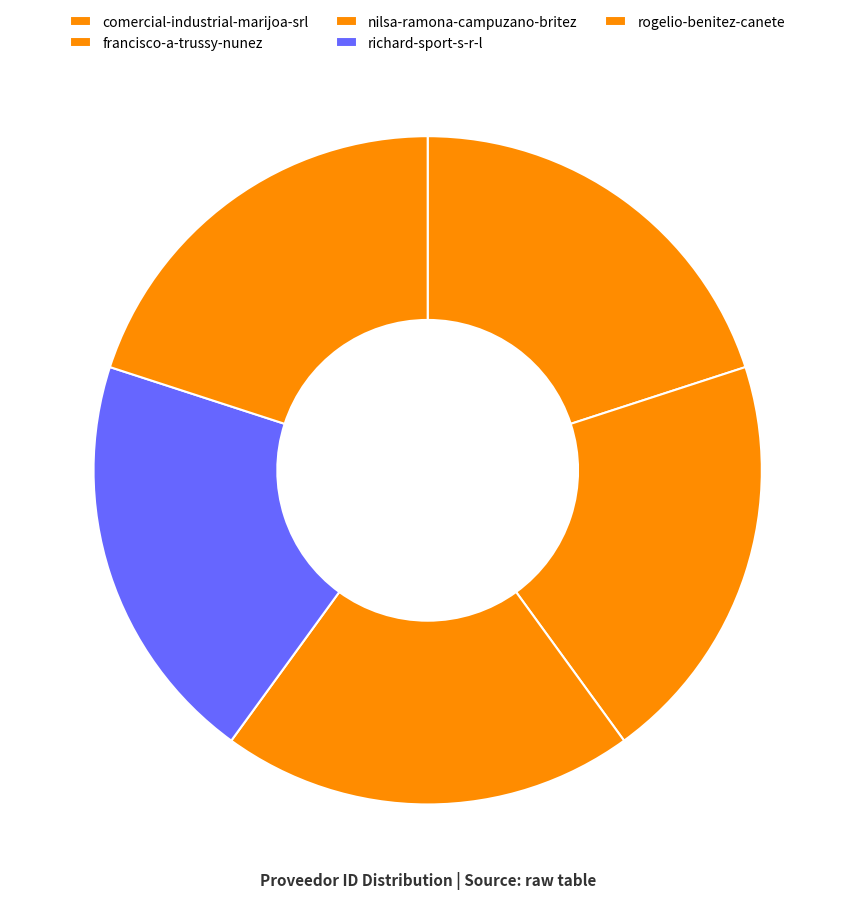

Rank the categories by value from highest to lowest.

comercial-industrial-marijoa-srl, francisco-a-trussy-nunez, richard-sport-s-r-l, rogelio-benitez-canete, nilsa-ramona-campuzano-britez